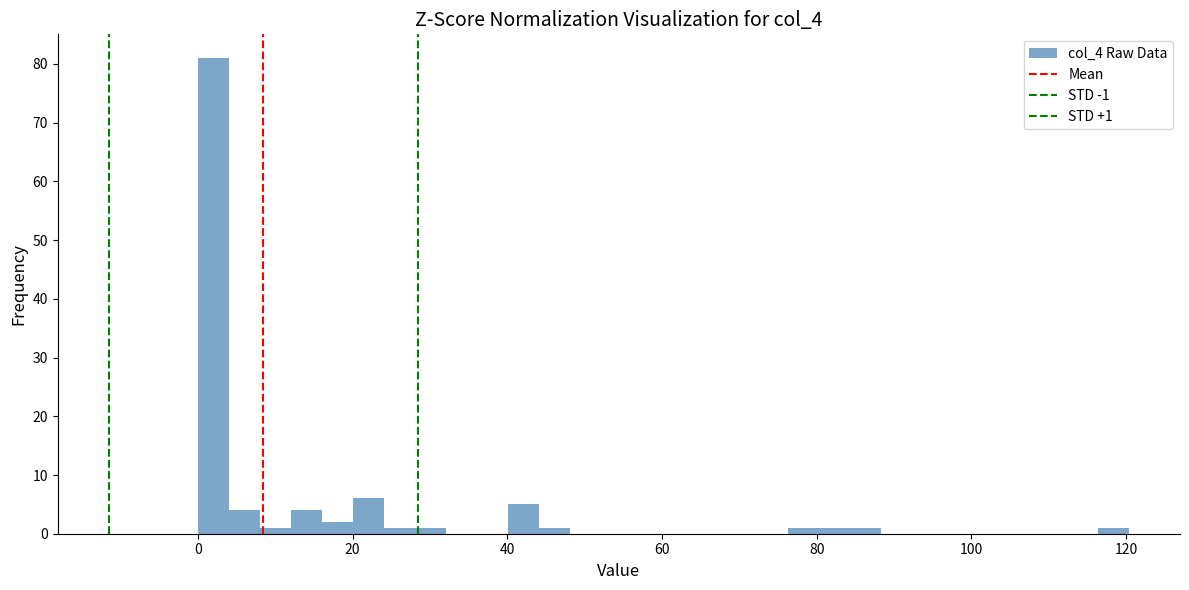

Read against the x-axis, roughly where is the centre of the tallest bar?

2